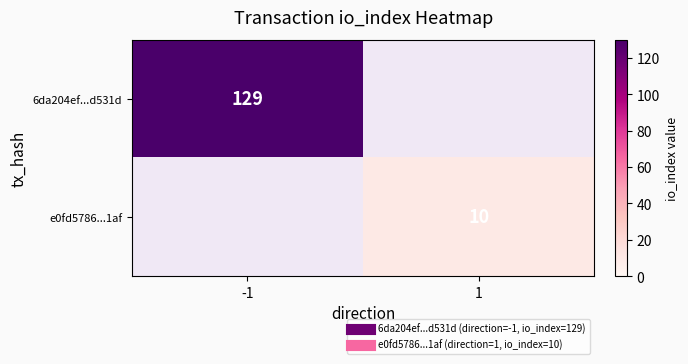

What is the maximum value shown in the chart?

129